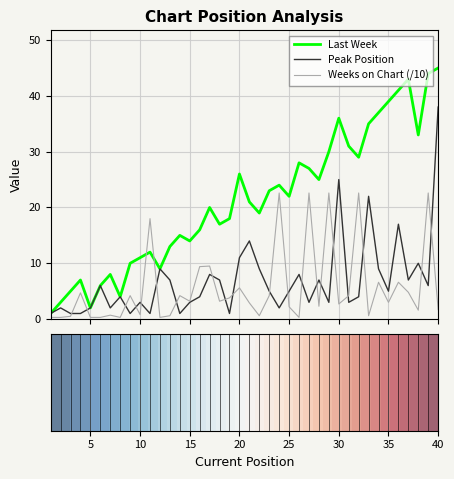

True or false: Weeks on Chart (/10) and Last Week cross at least once.

True